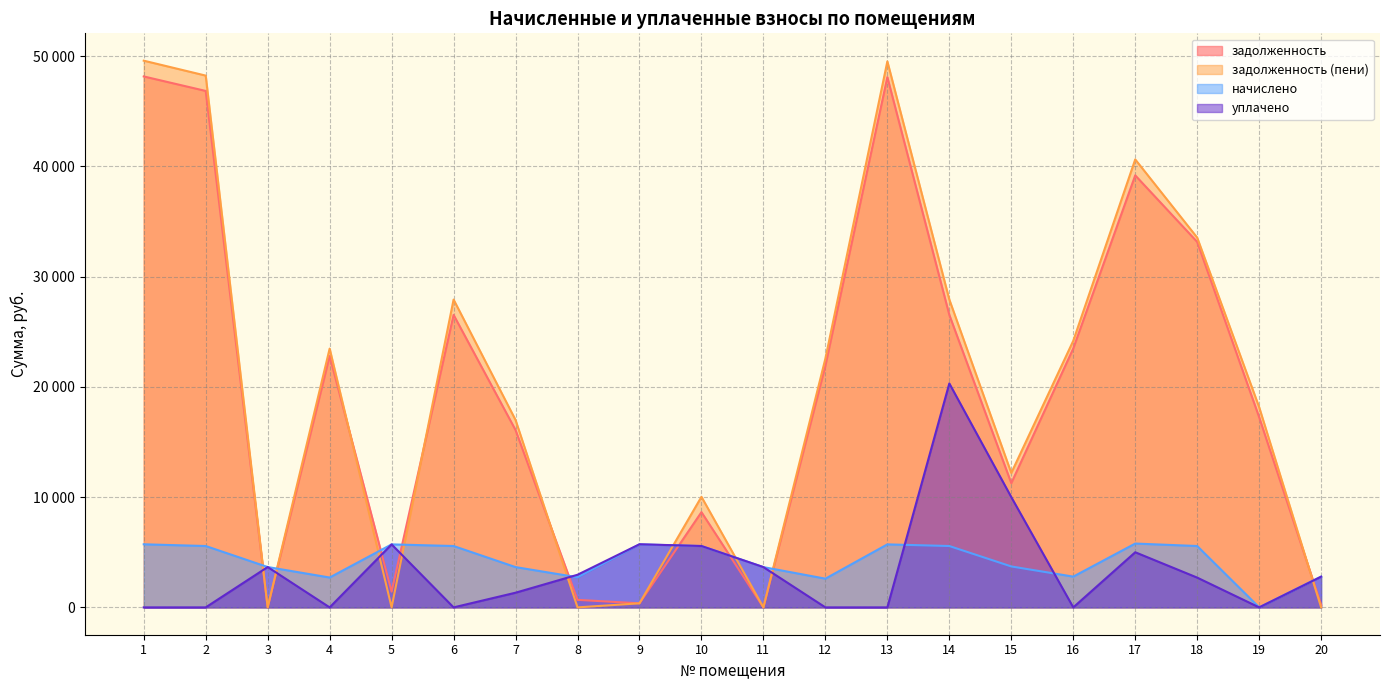

True or false: задолженность (пени) has a value of 18157.7 at 19.

True